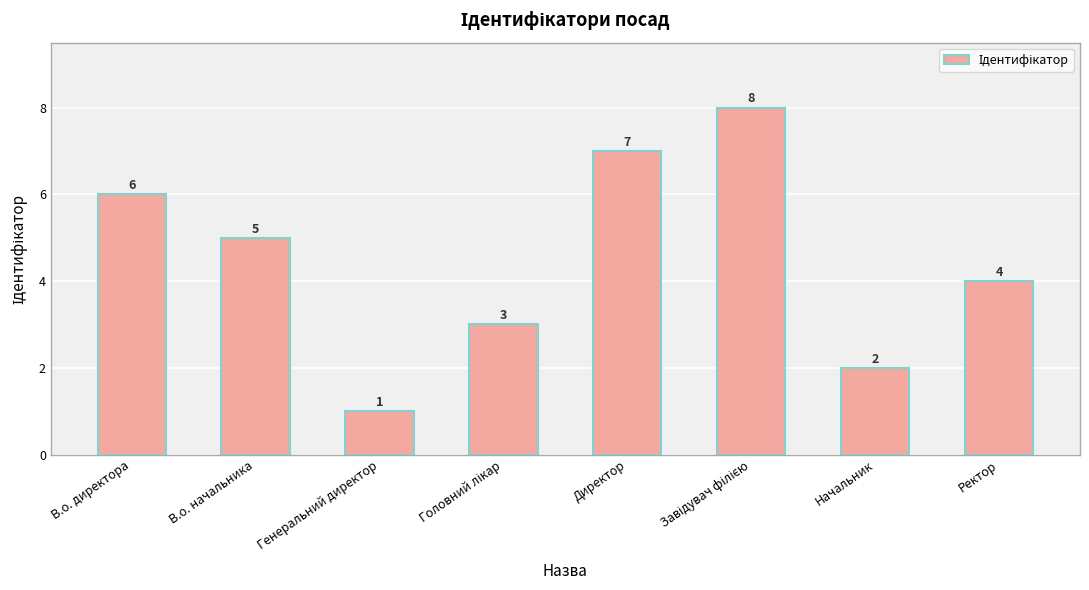

What is the sum of the values at Ректор and Директор?

11